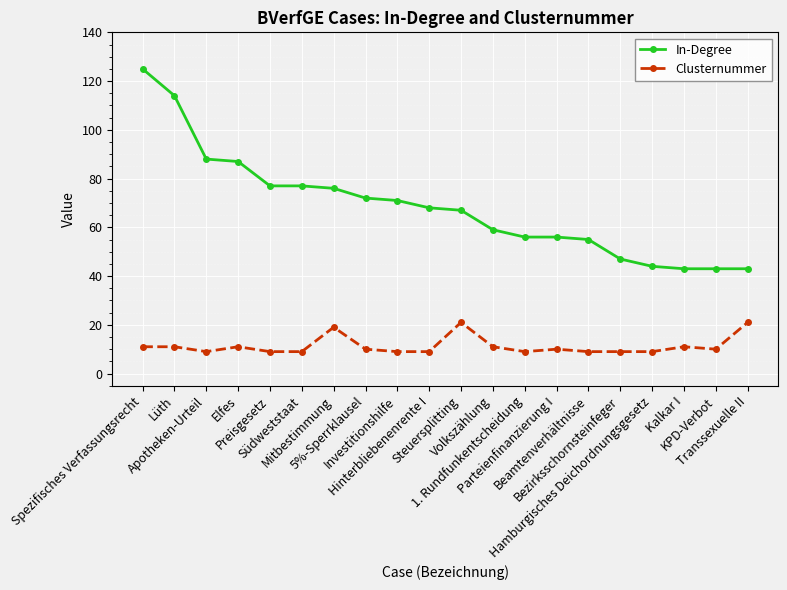

The value of In-Degree at Spezifisches Verfassungsrecht is 125. True or false?

True